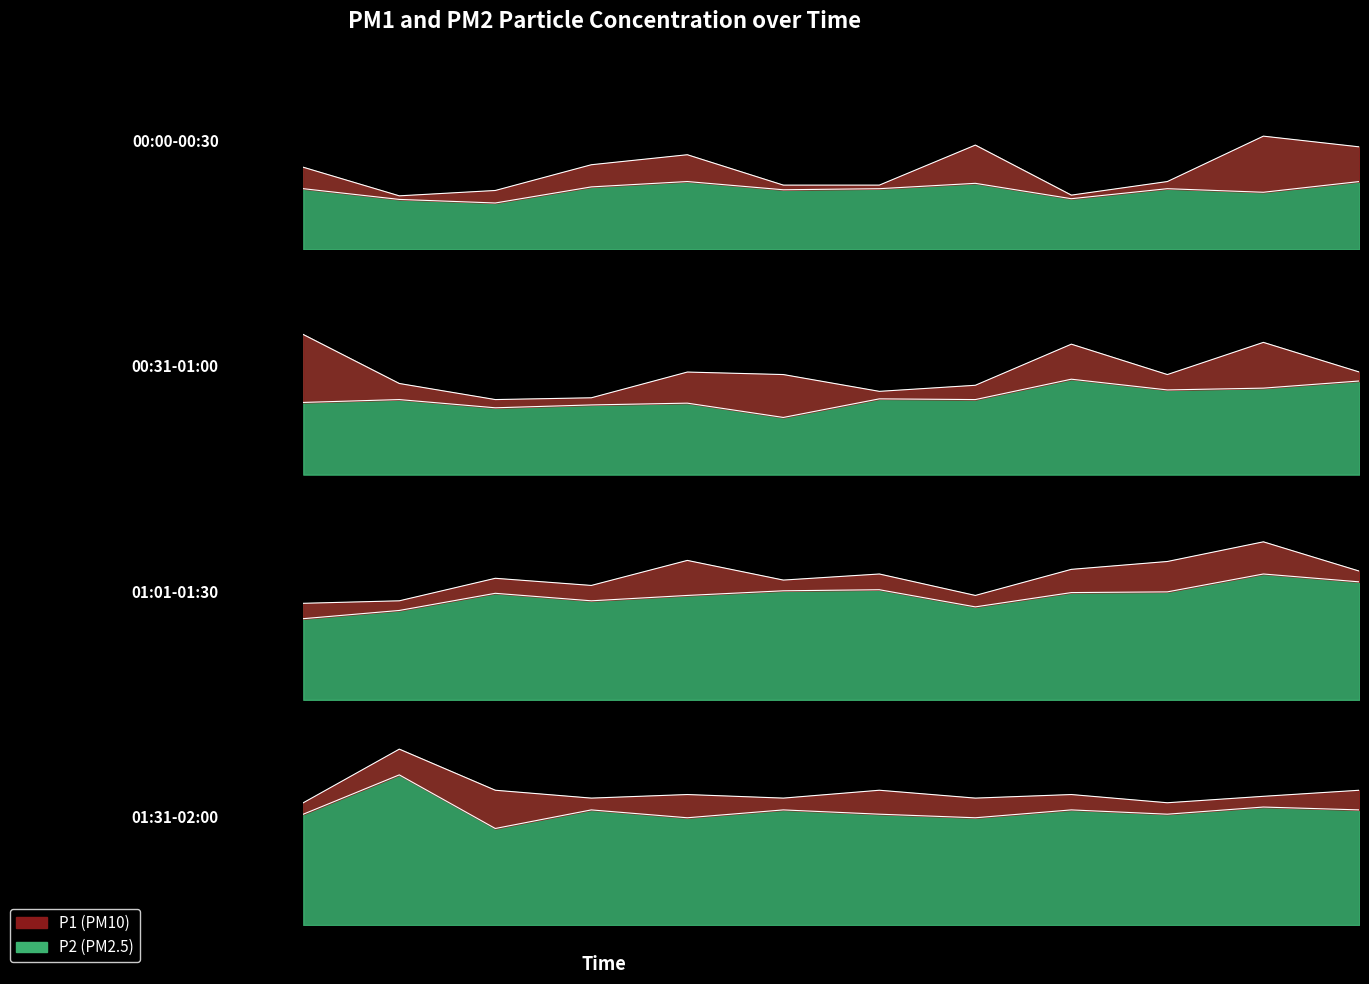

Which category has the lowest value across all series?

00:06